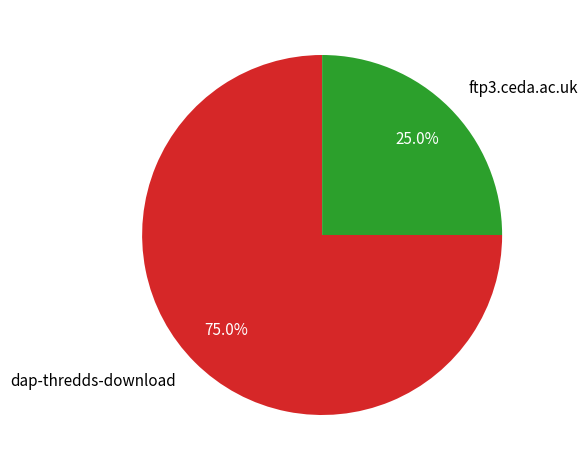

What percentage is the dap-thredds-download slice, to the nearest percent?

75%